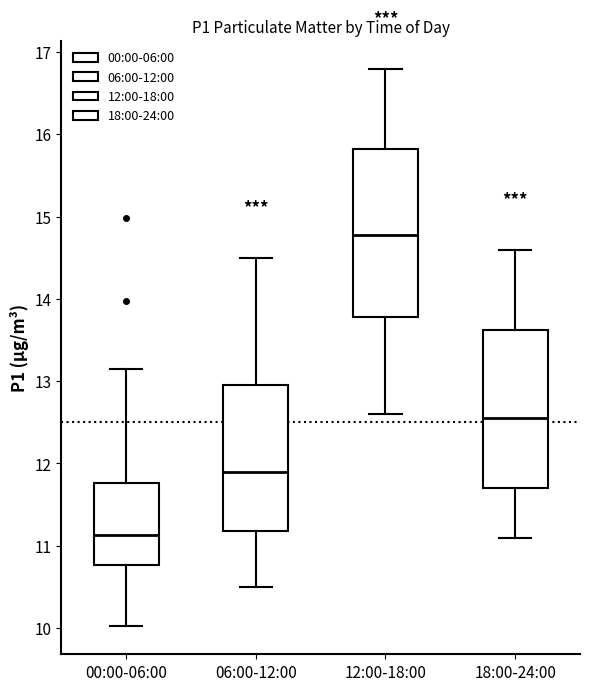

Comparing the boxes themselves (not the whiskers), which one is the tallest?

12:00-18:00